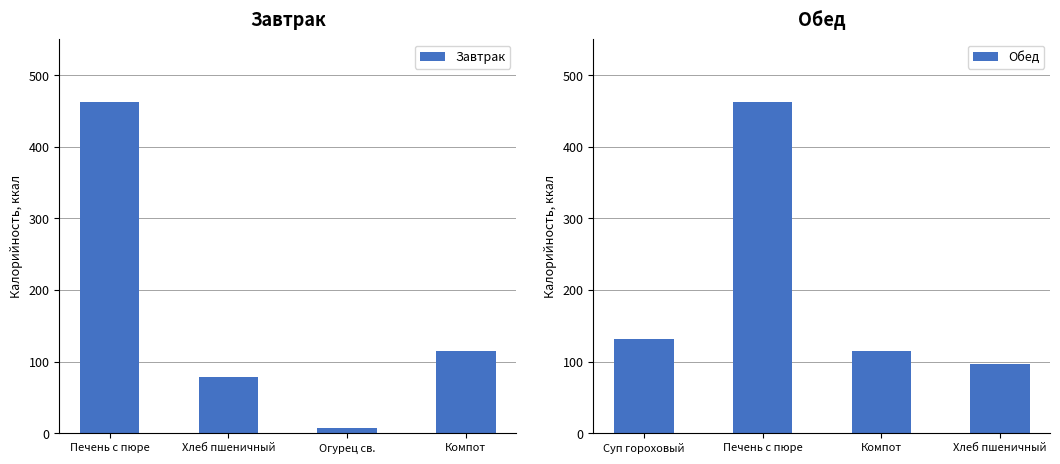

Where is Завтрак nearest to the value 235?

Компот